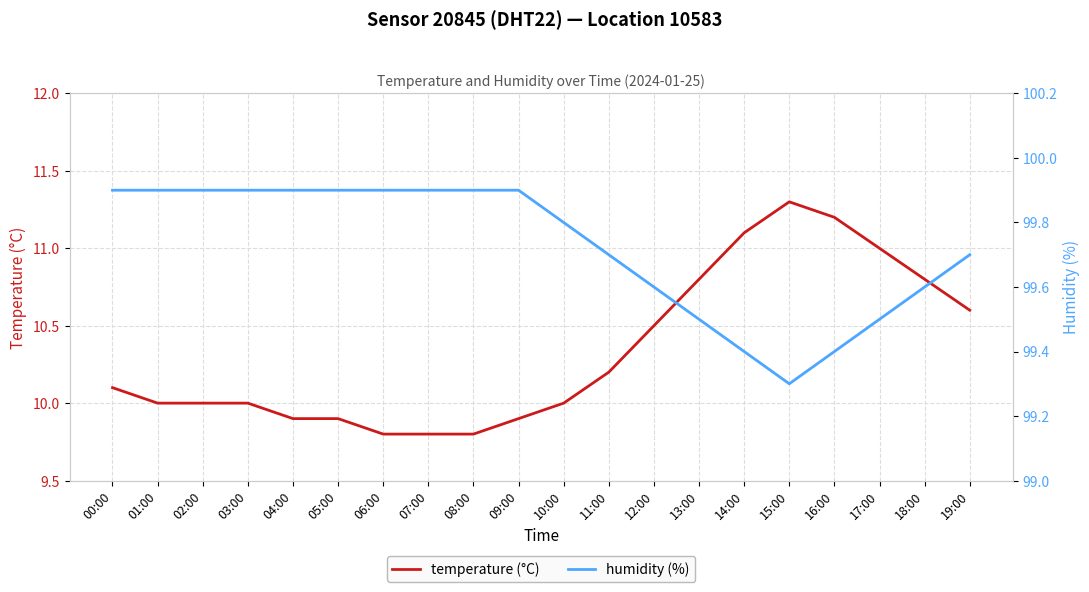

True or false: humidity (%) and temperature (°C) intersect in this chart.

False